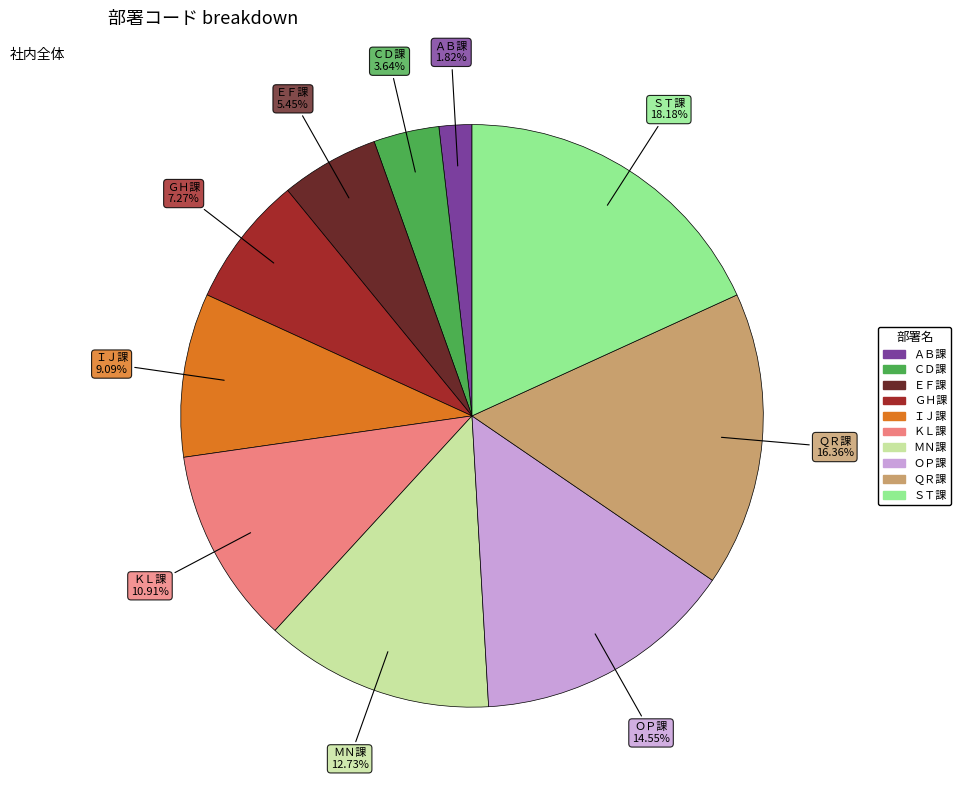

What percentage do ＯＰ課 and ＭＮ課 together represent?

27.3%